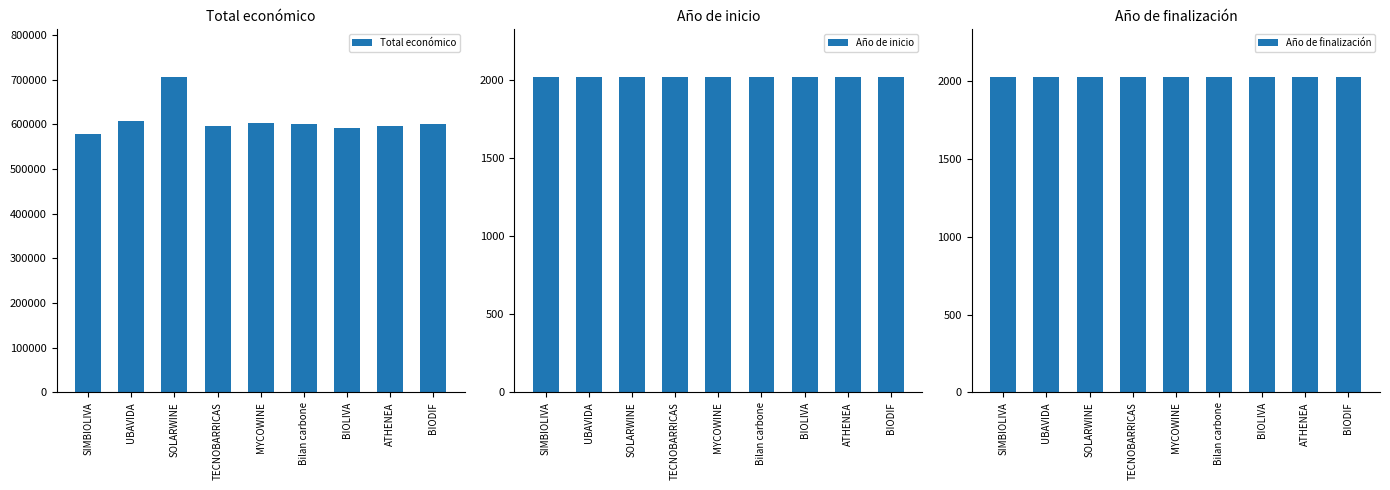

How many data points does each series have?

9